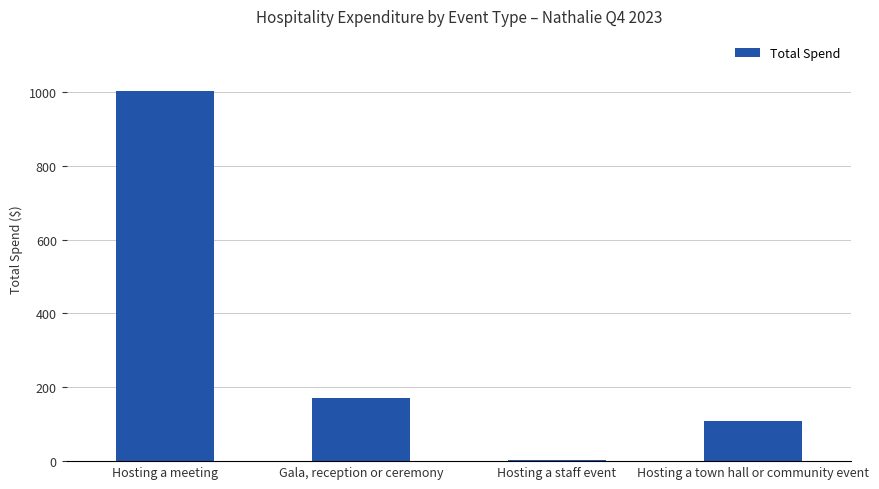

Read the value at Hosting a meeting.

1001.7